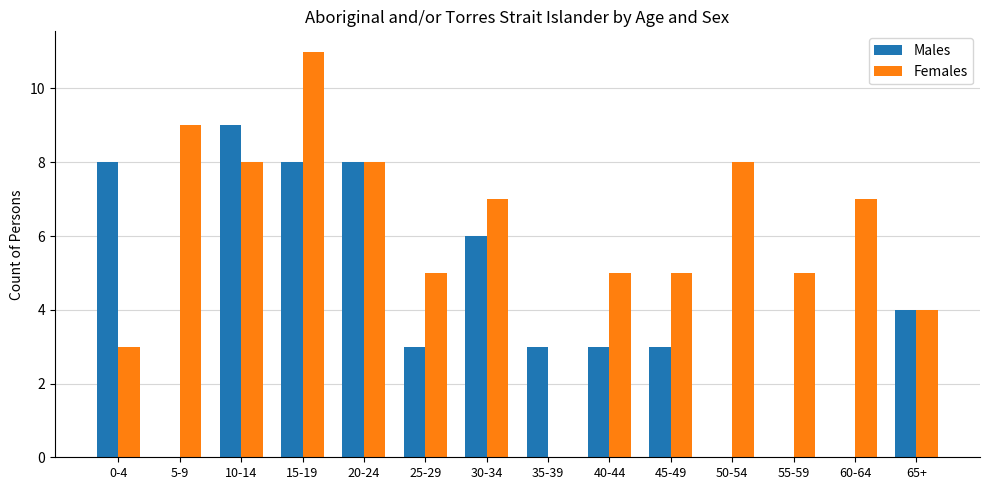

What value does the Males series have at 0-4?

8